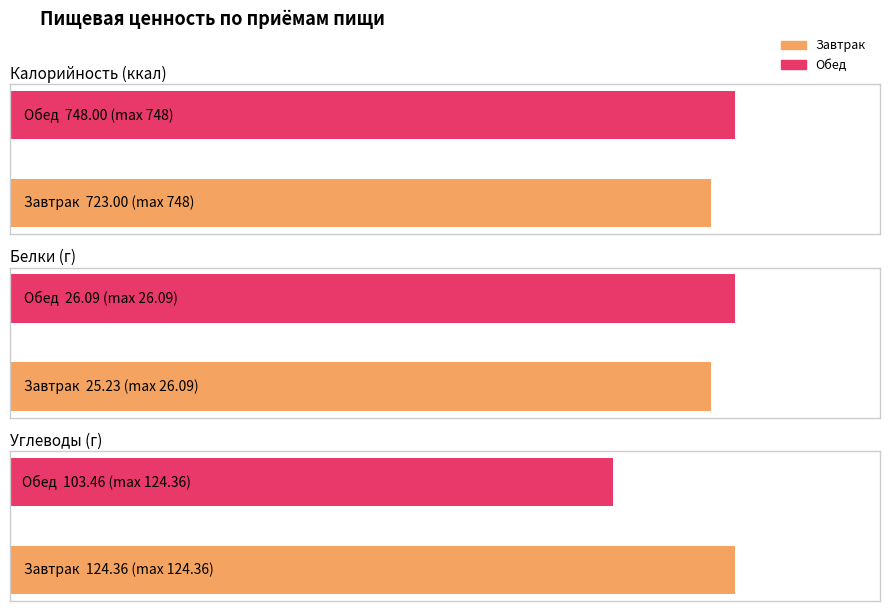

At which label is Калорийность closest to 735?

Завтрак